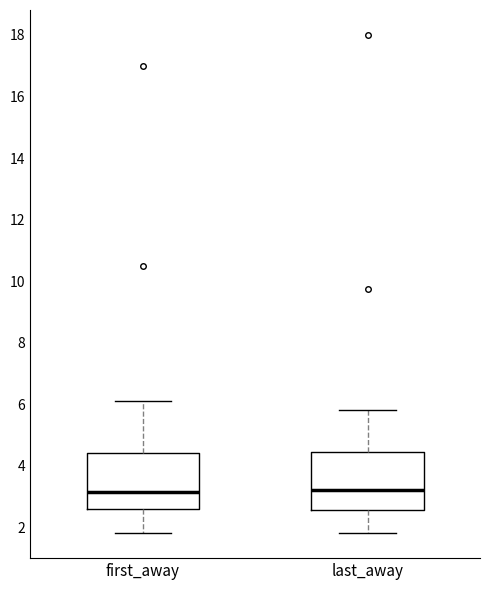

Where does the lower whisker of the box for last_away end on the y-axis? The values are not printed on the chart, so give them approximately, as read against the axis.

1.8